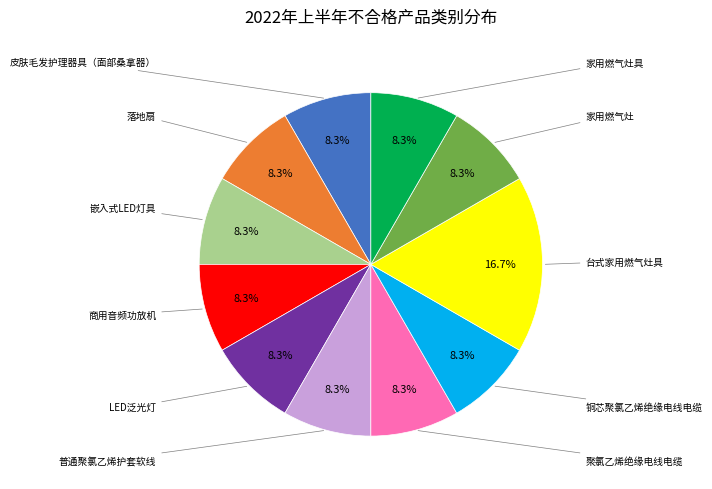

Is there a majority slice in this chart?

No